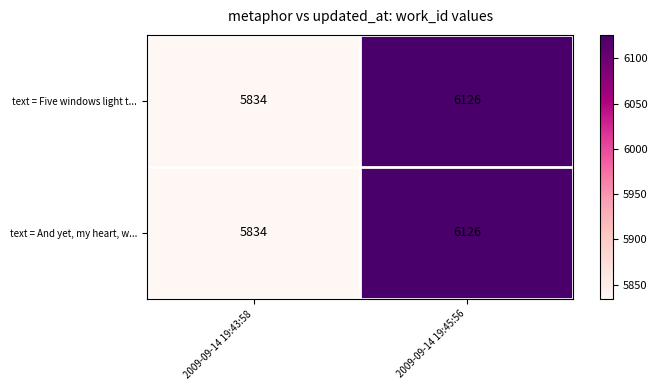

At which label is text = Five windows light t... closest to 5980?

2009-09-14 19:43:58